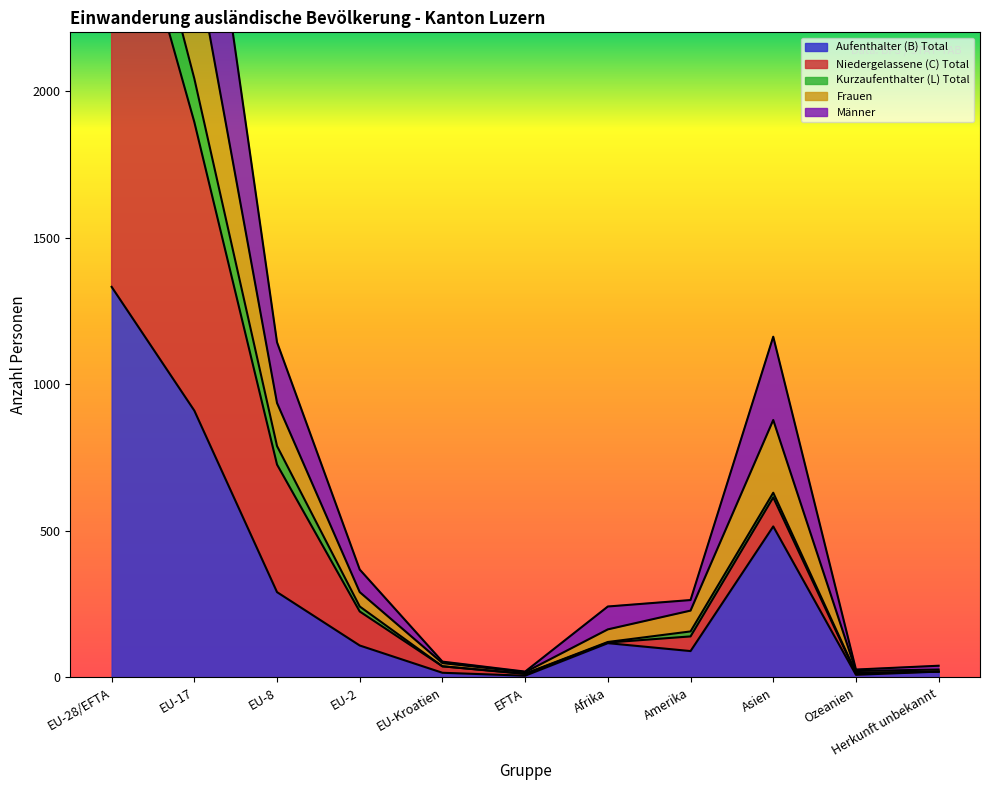

Reading left to right, what are all the values shown in this chart?

Aufenthalter (B) Total: EU-28/EFTA=1332	EU-17=910	EU-8=291	EU-2=109	EU-Kroatien=16	EFTA=6	Afrika=117	Amerika=90	Asien=515	Ozeanien=9	Herkunft unbekannt=20
Niedergelassene (C) Total: EU-28/EFTA=3124	EU-17=2042	EU-8=789	EU-2=242	EU-Kroatien=38	EFTA=13	Afrika=121	Amerika=157	Asien=630	Ozeanien=16	Herkunft unbekannt=20
Kurzaufenthalter (L) Total: EU-28/EFTA=2895	EU-17=1894	EU-8=726	EU-2=225	EU-Kroatien=38	EFTA=12	Afrika=119	Amerika=140	Asien=614	Ozeanien=14	Herkunft unbekannt=20
Frauen: EU-28/EFTA=5746	EU-17=3118	EU-8=1143	EU-2=368	EU-Kroatien=54	EFTA=20	Afrika=242	Amerika=264	Asien=1162	Ozeanien=27	Herkunft unbekannt=40
Männer: EU-28/EFTA=4286	EU-17=2477	EU-8=936	EU-2=291	EU-Kroatien=49	EFTA=18	Afrika=164	Amerika=228	Asien=878	Ozeanien=22	Herkunft unbekannt=27